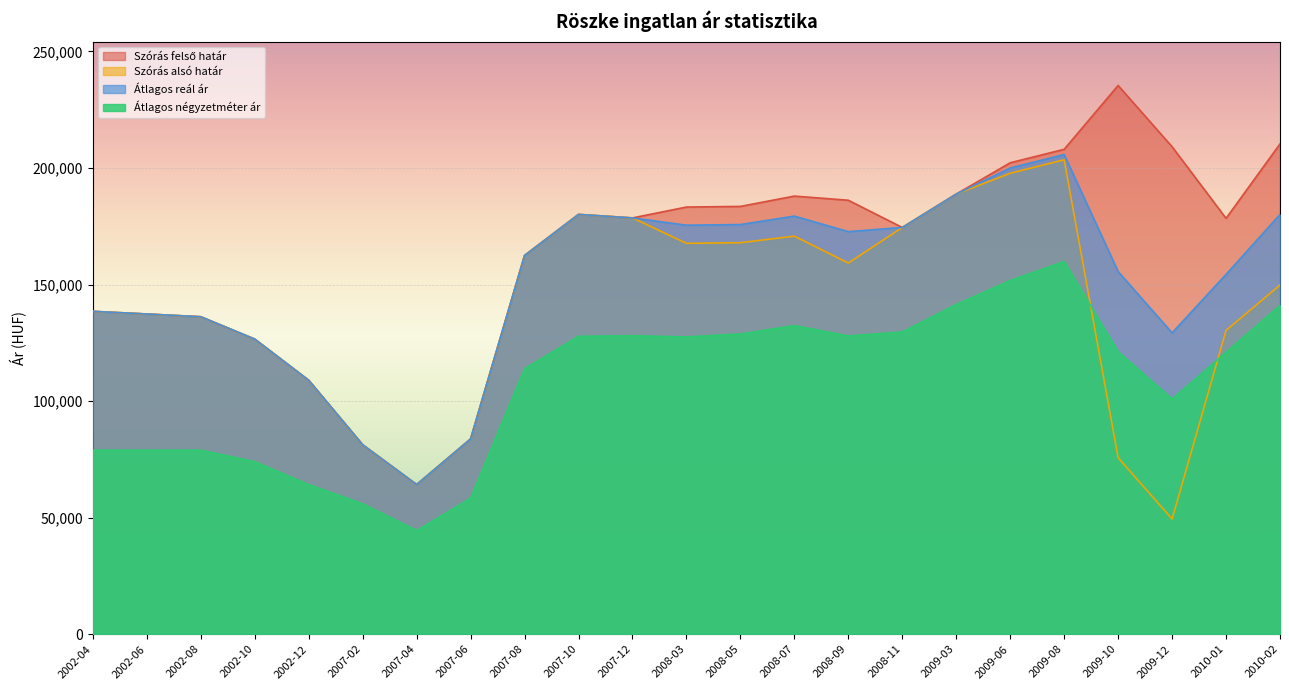

Is the value of Átlagos reál ár at 2008-07 greater than the value of Szórás alsó határ at 2002-04?

Yes